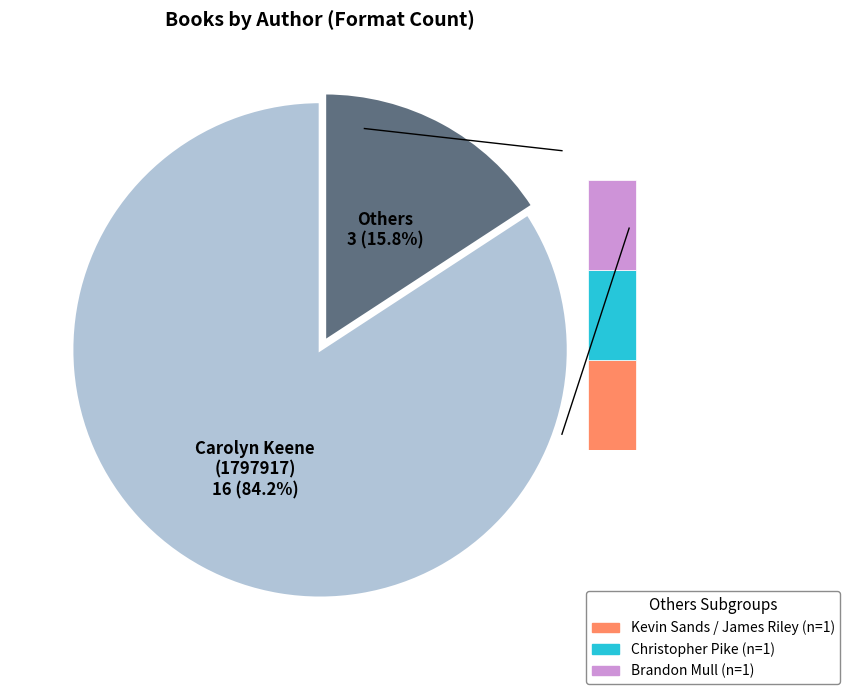

How much of the chart is everything except Kevin Sands (501383023) / James Riley?

94.7%